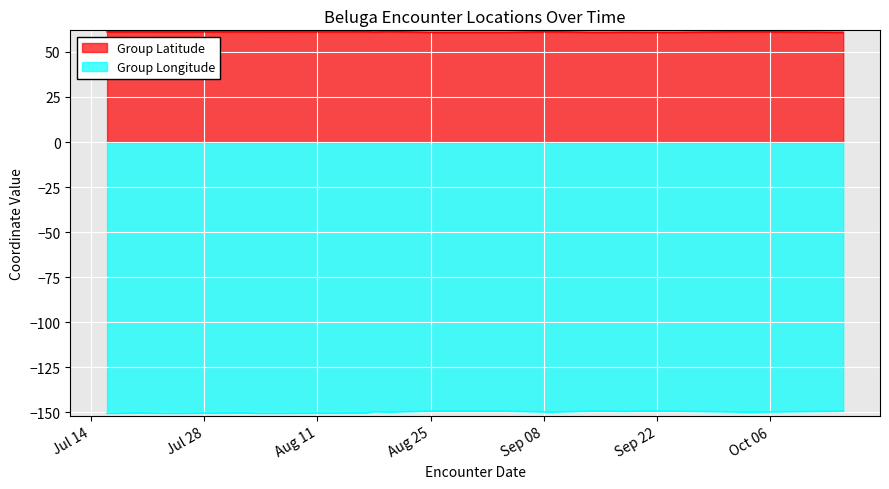

Count the number of data series in this chart.

2